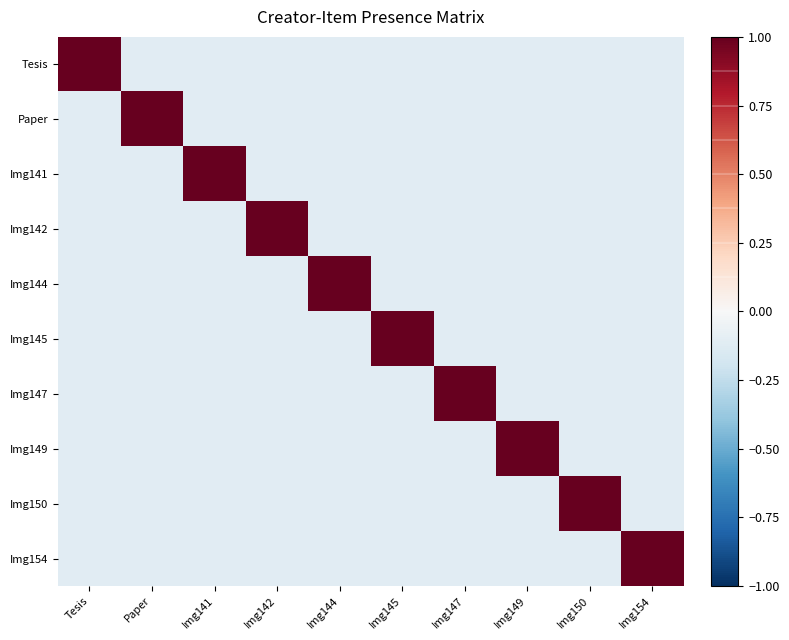

Between Img145 and Paper, which is larger?

Paper